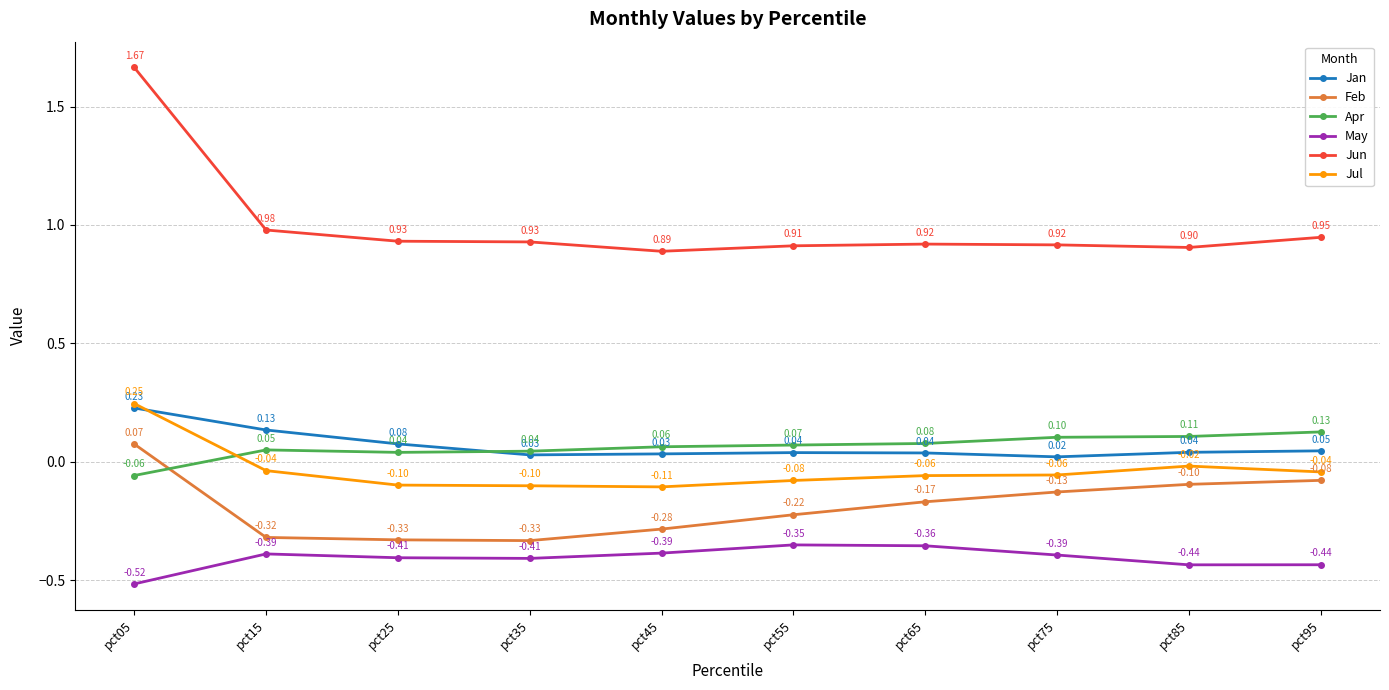

Does the chart display data point markers on the line(s)?

Yes